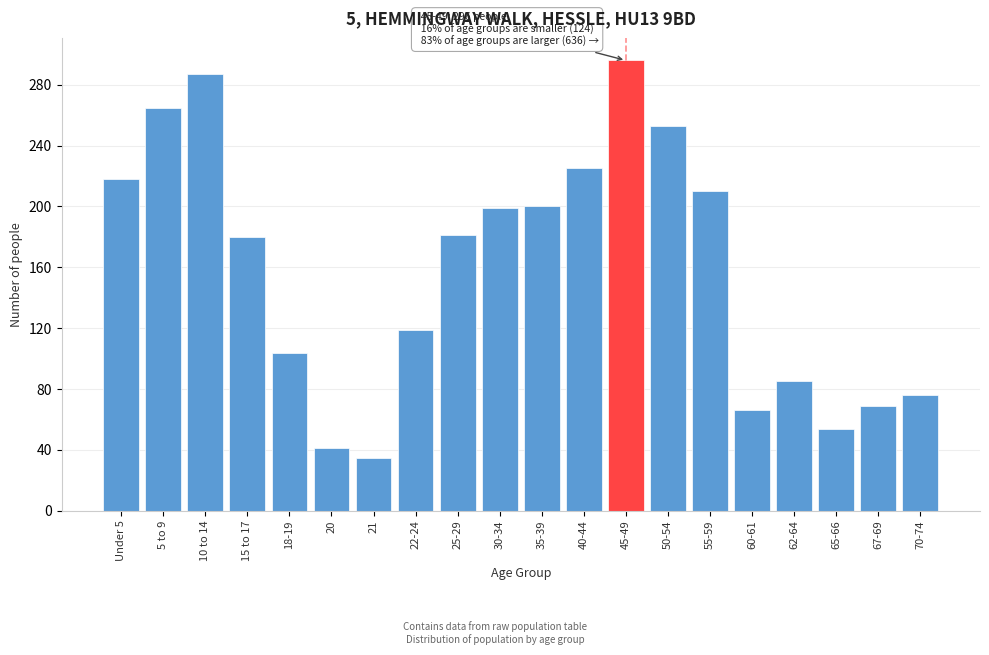

What is the change in value from 25-29 to 35-39?

+19